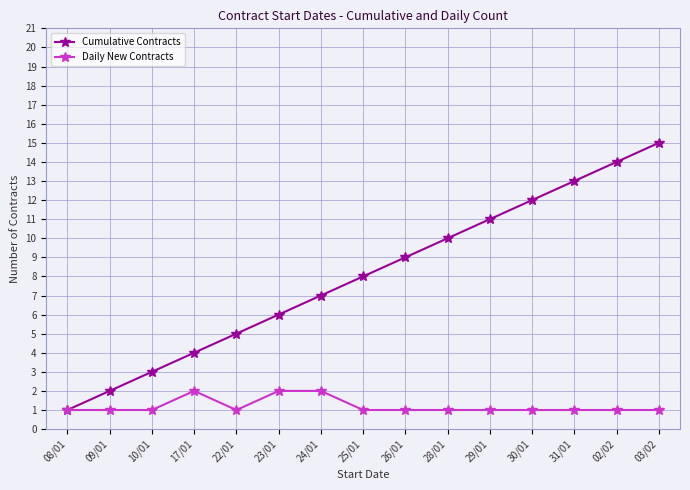

What is the average value of the Daily New Contracts series?

1